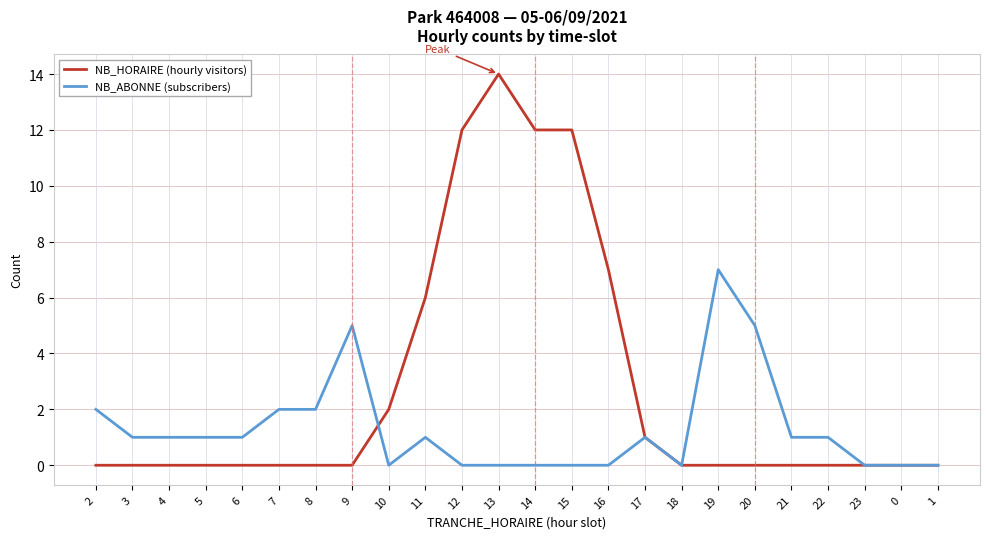

Reading left to right, list all the values displayed in this chart.

NB_HORAIRE (hourly visitors): 0	0	0	0	0	0	0	0	2	6	12	14	12	12	7	1	0	0	0	0	0	0	0	0
NB_ABONNE (subscribers): 2	1	1	1	1	2	2	5	0	1	0	0	0	0	0	1	0	7	5	1	1	0	0	0